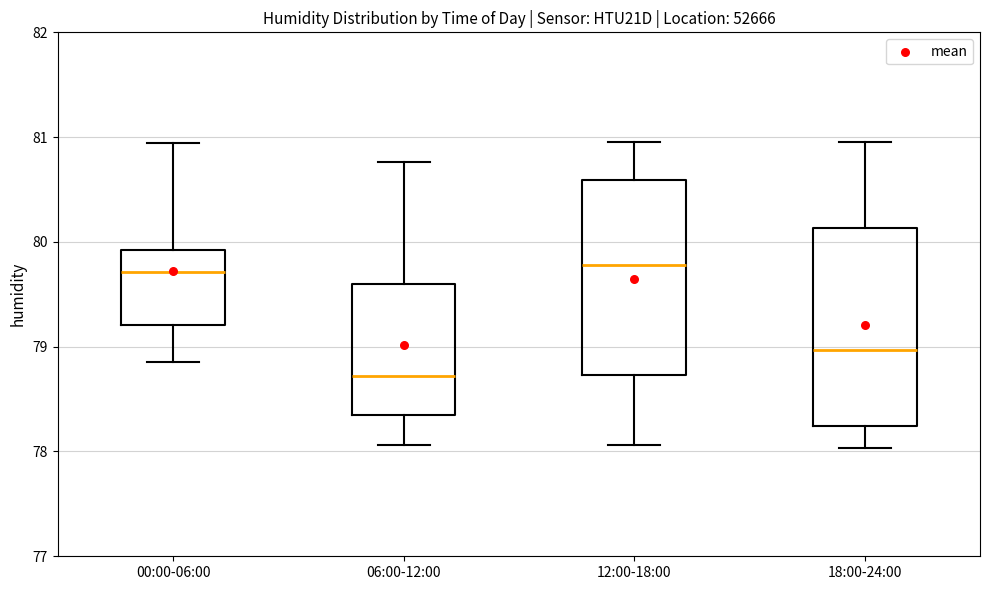

Which box has the lowest median line?

06:00-12:00